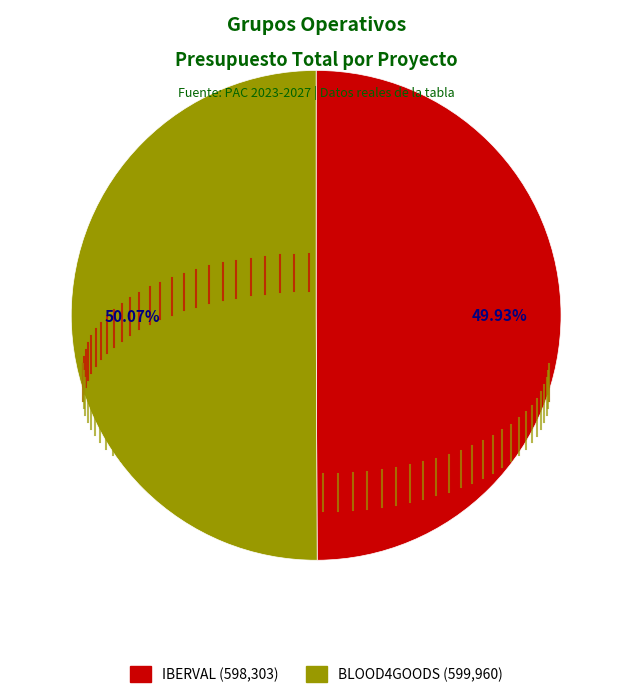

Does any single category account for the majority?

Yes